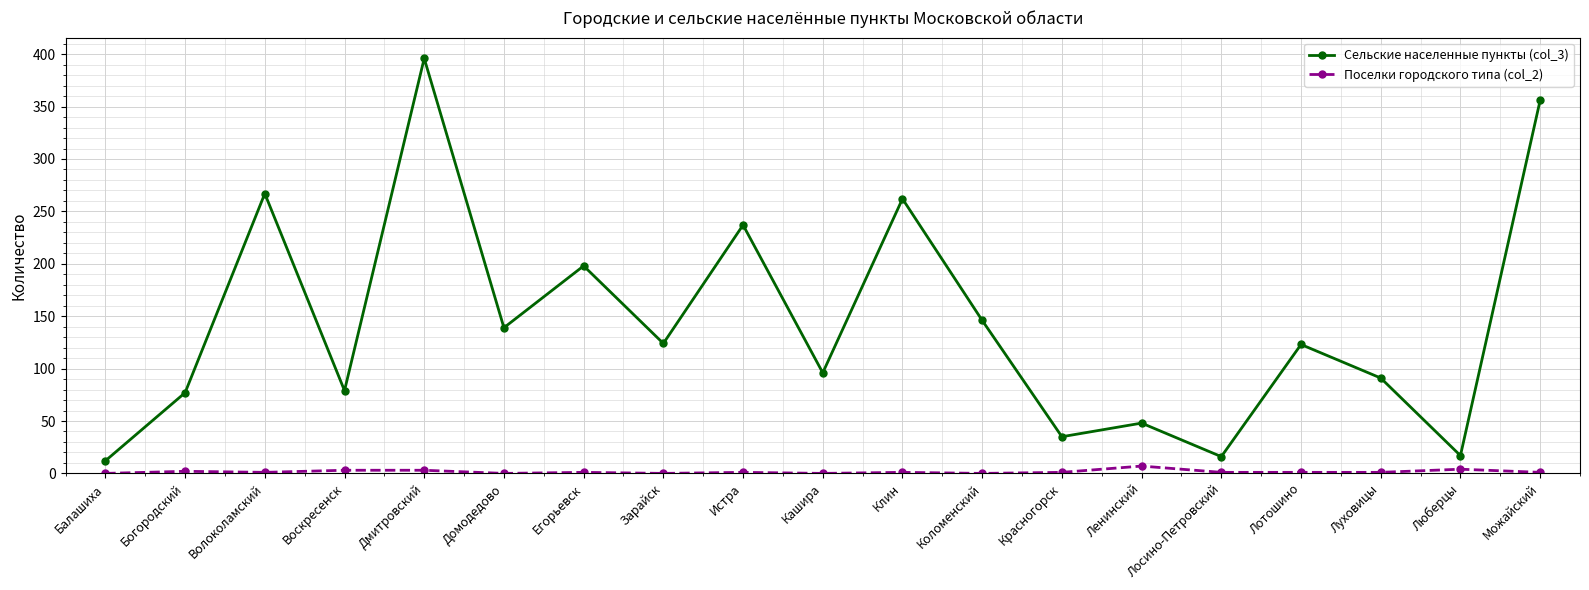

What is the value of the Сельские населенные пункты (col_3) point at the 10th from the left?

96